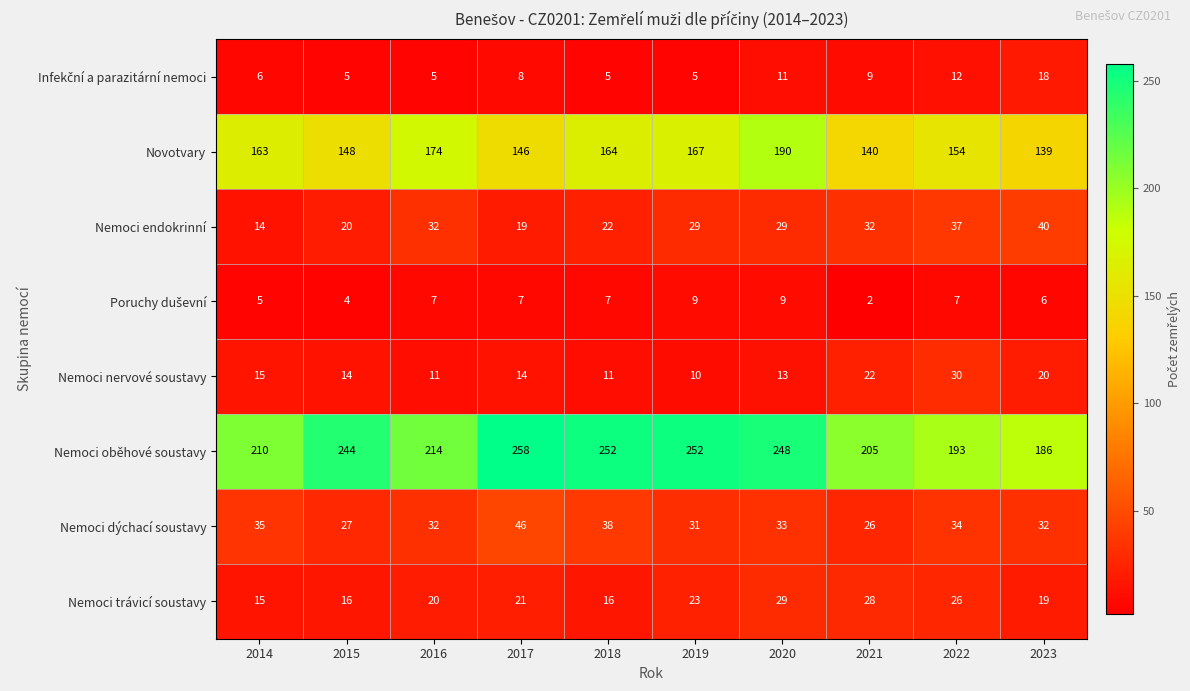

At which category is the sum across all series the highest?

2020